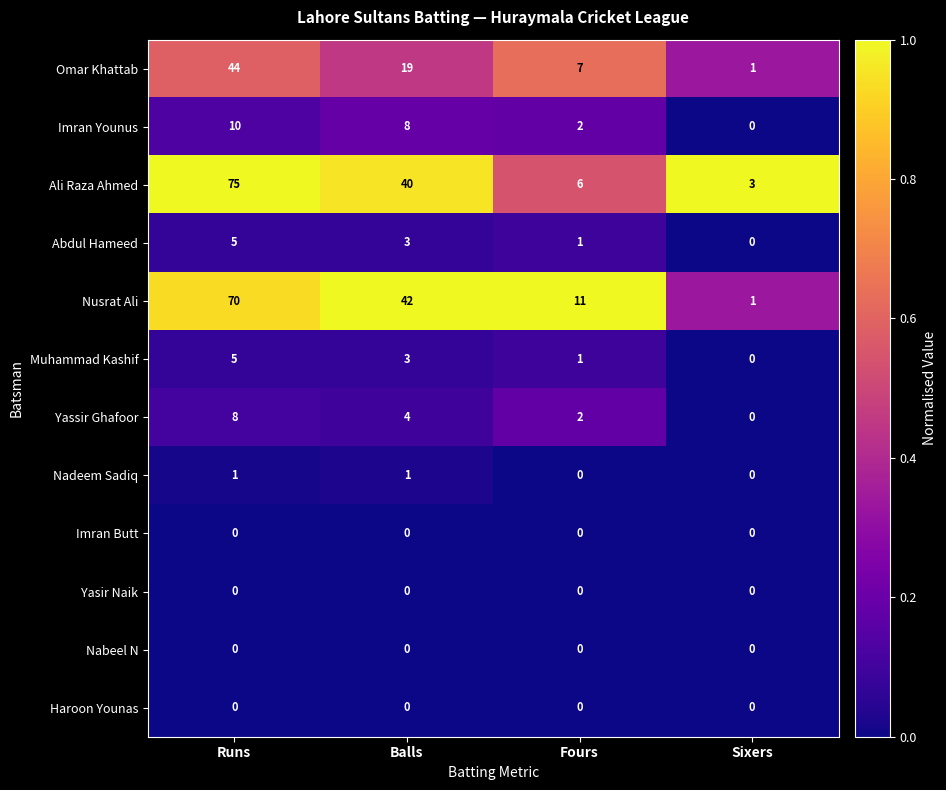

Count the Imran Younus values in the range 2 to 10.

3